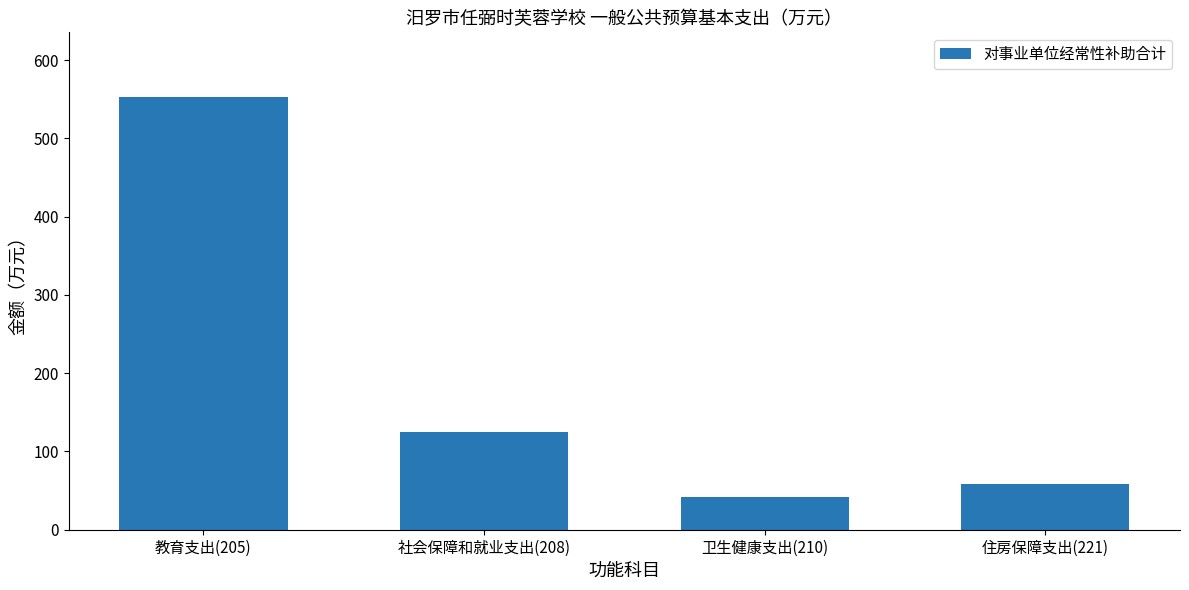

What is the change in value from 教育支出(205) to 卫生健康支出(210)?

-511.3